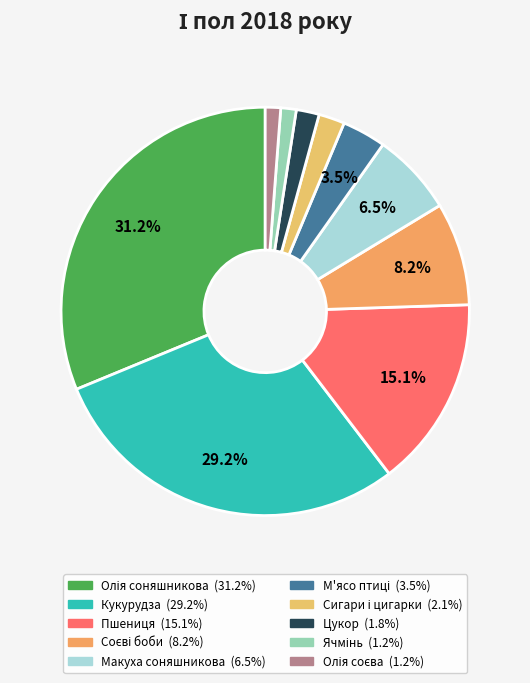

Rank the categories by value from lowest to highest.

Олія соєва, Ячмінь, Цукор, Сигари і цигарки, М'ясо птиці, Макуха соняшникова, Соєві боби, Пшениця, Кукурудза, Олія соняшникова